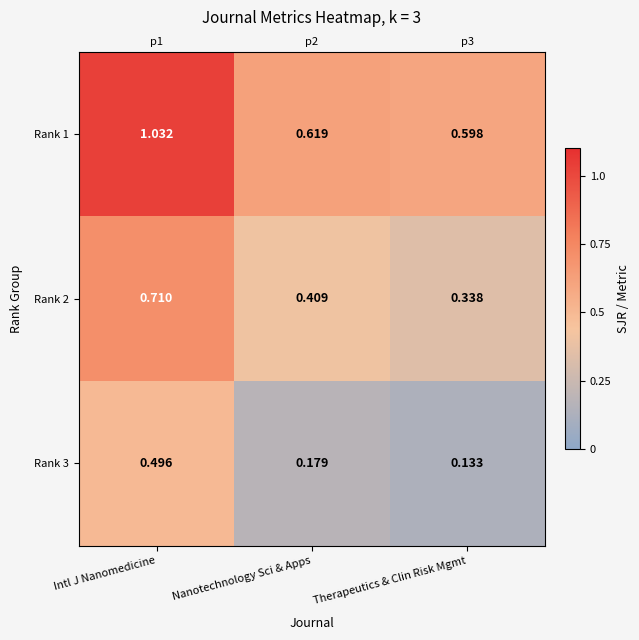

What is the approximate value of Rank 1 at Intl J Nanomedicine?

1.0